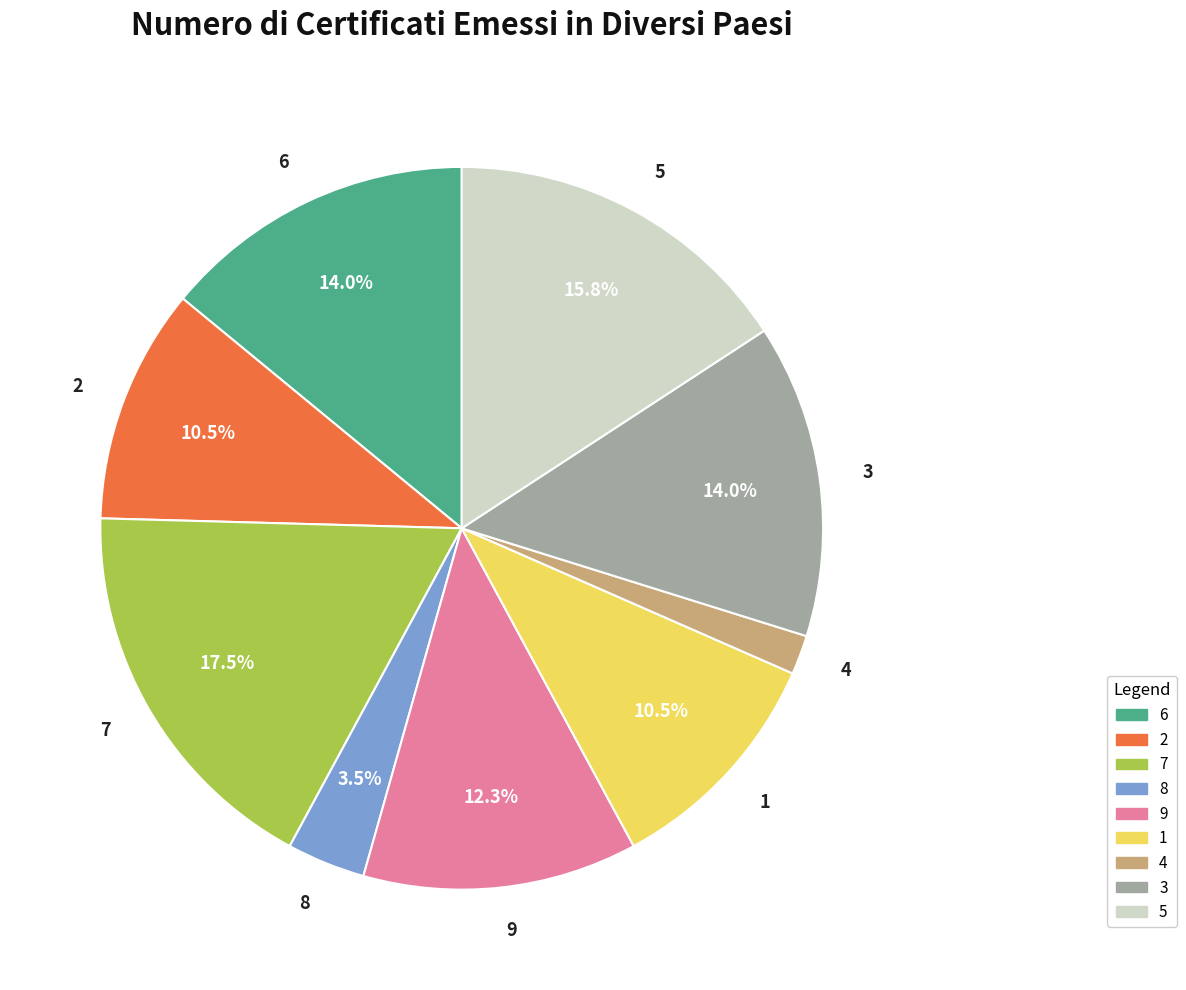

To the nearest percent, what is the difference between the 3 and 9 slice percentages?

2%